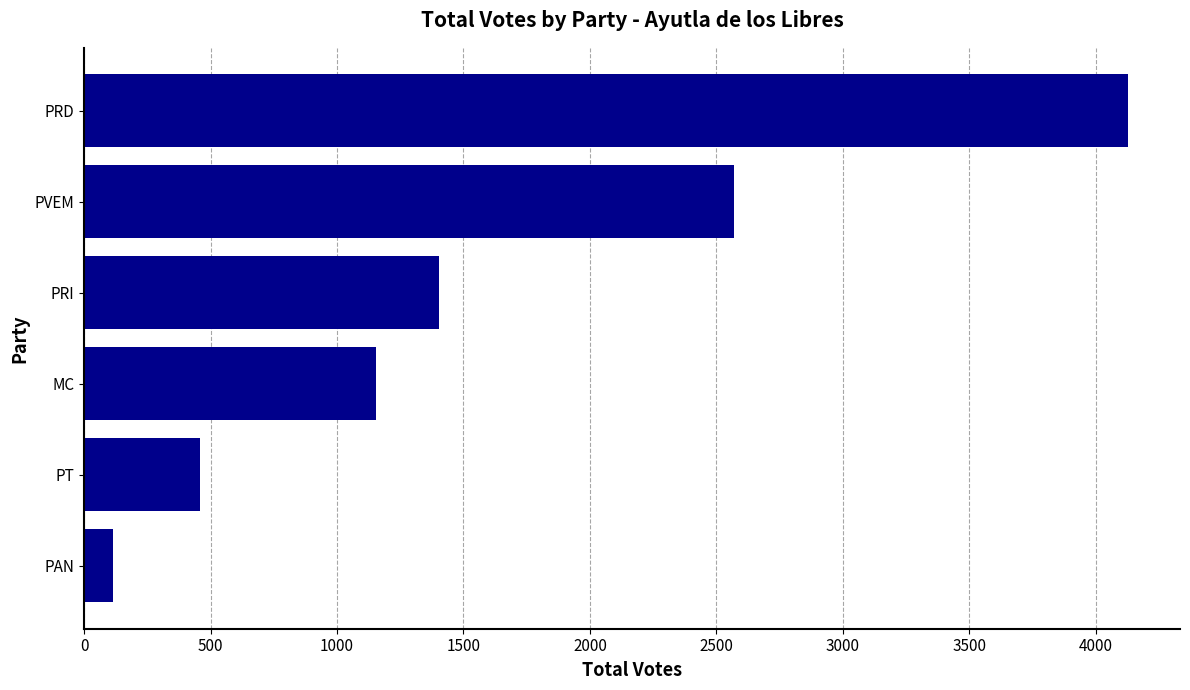

Does the chart contain stacked bars?

No